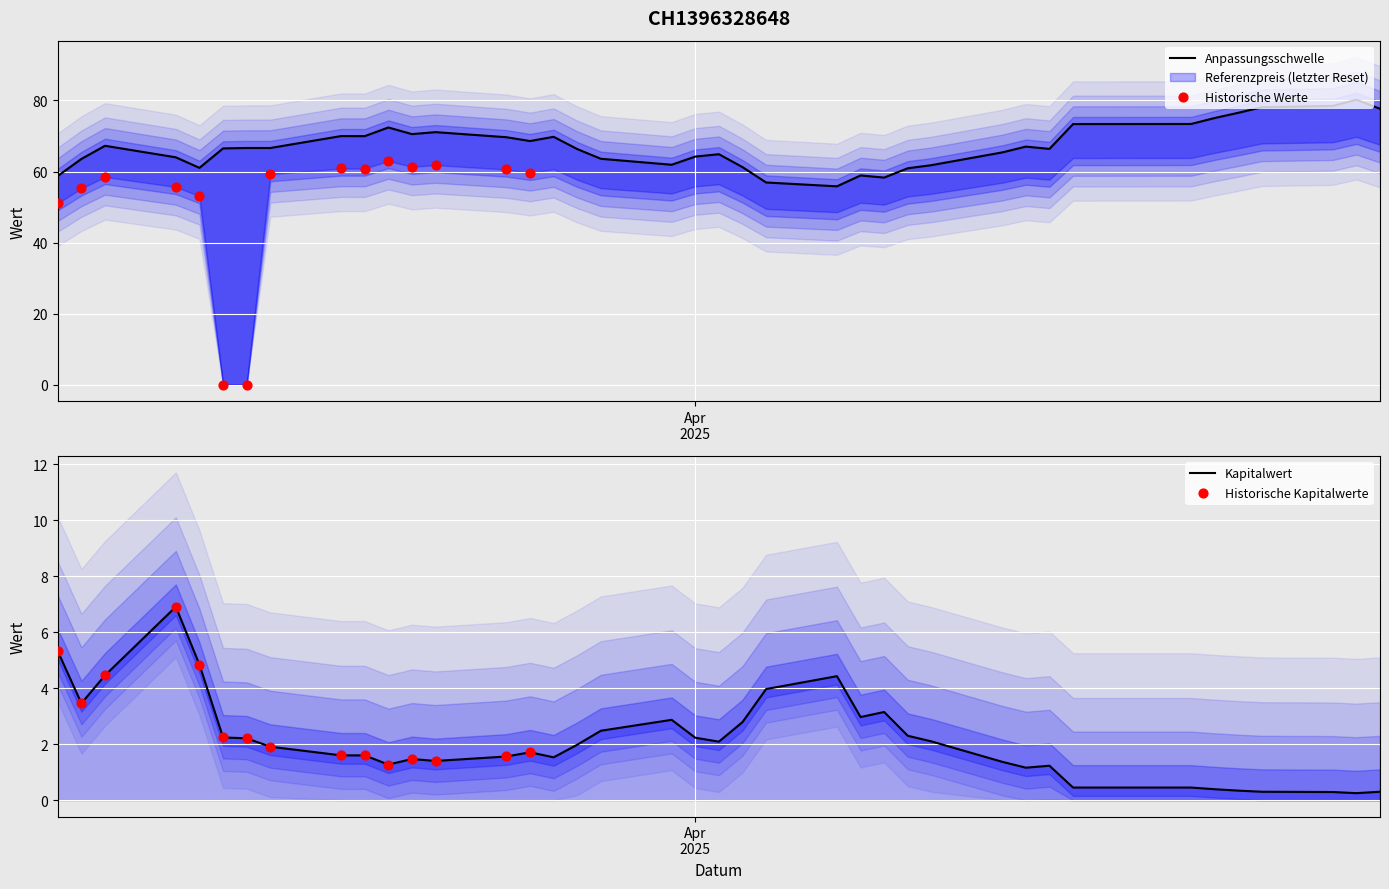

Which series has the largest Y range (max minus min)?

Referenzpreis (letzter Reset)